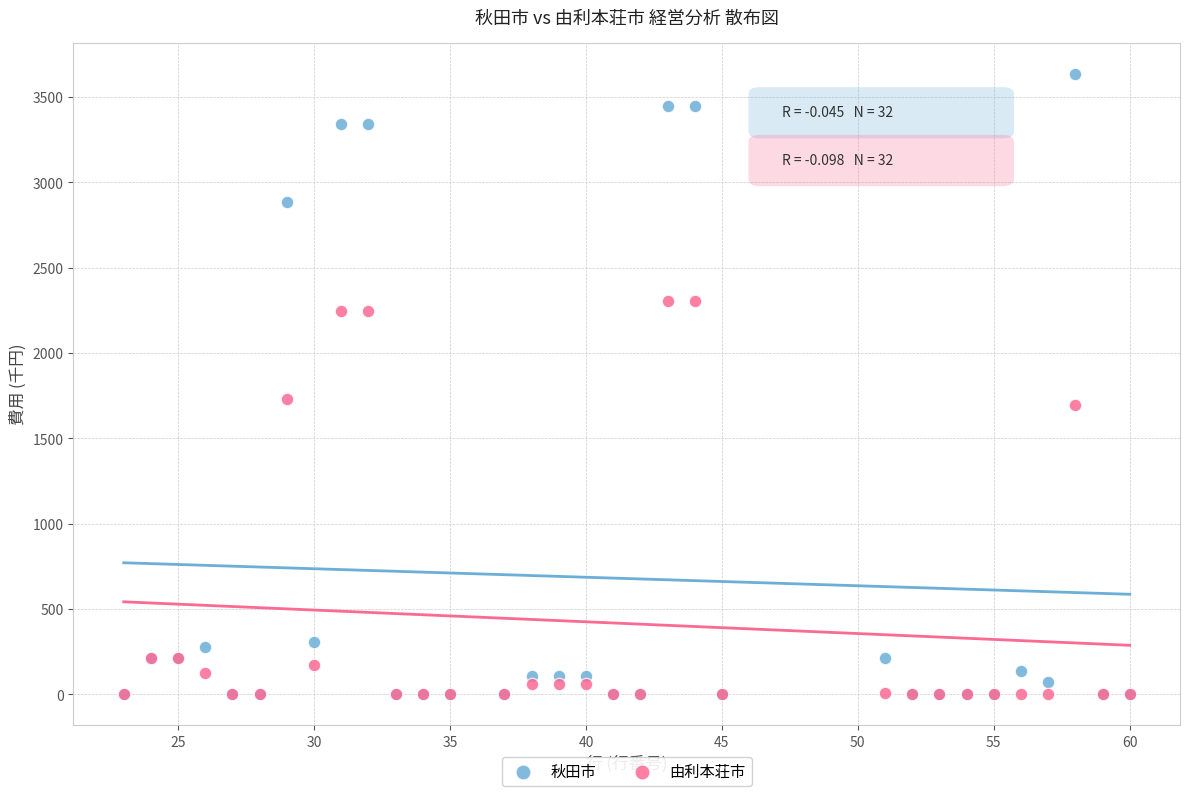

Which series has the widest spread of Y values?

秋田市